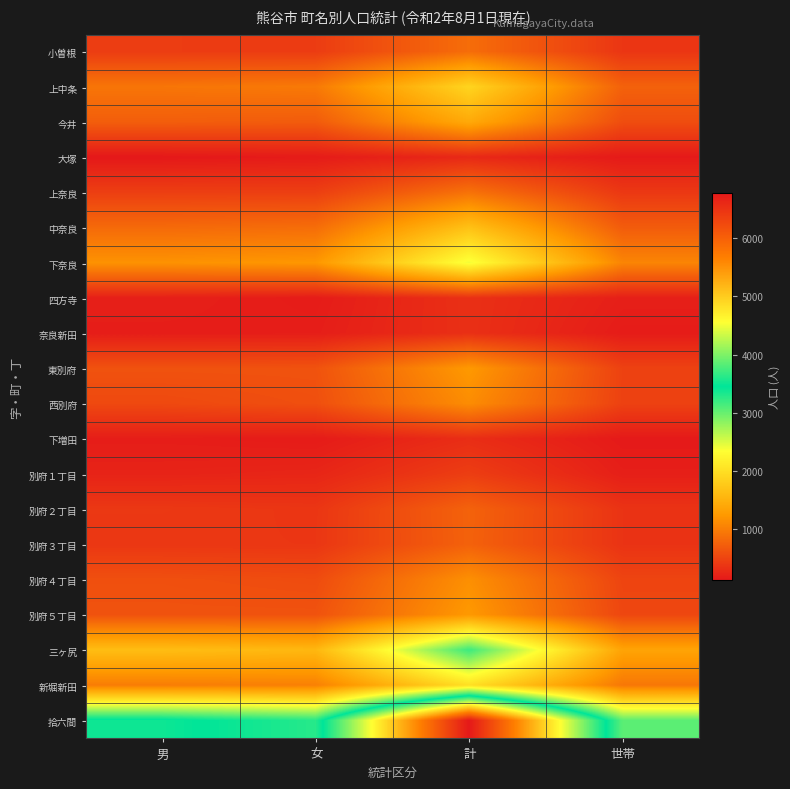

Count the number of data series in this chart.

20